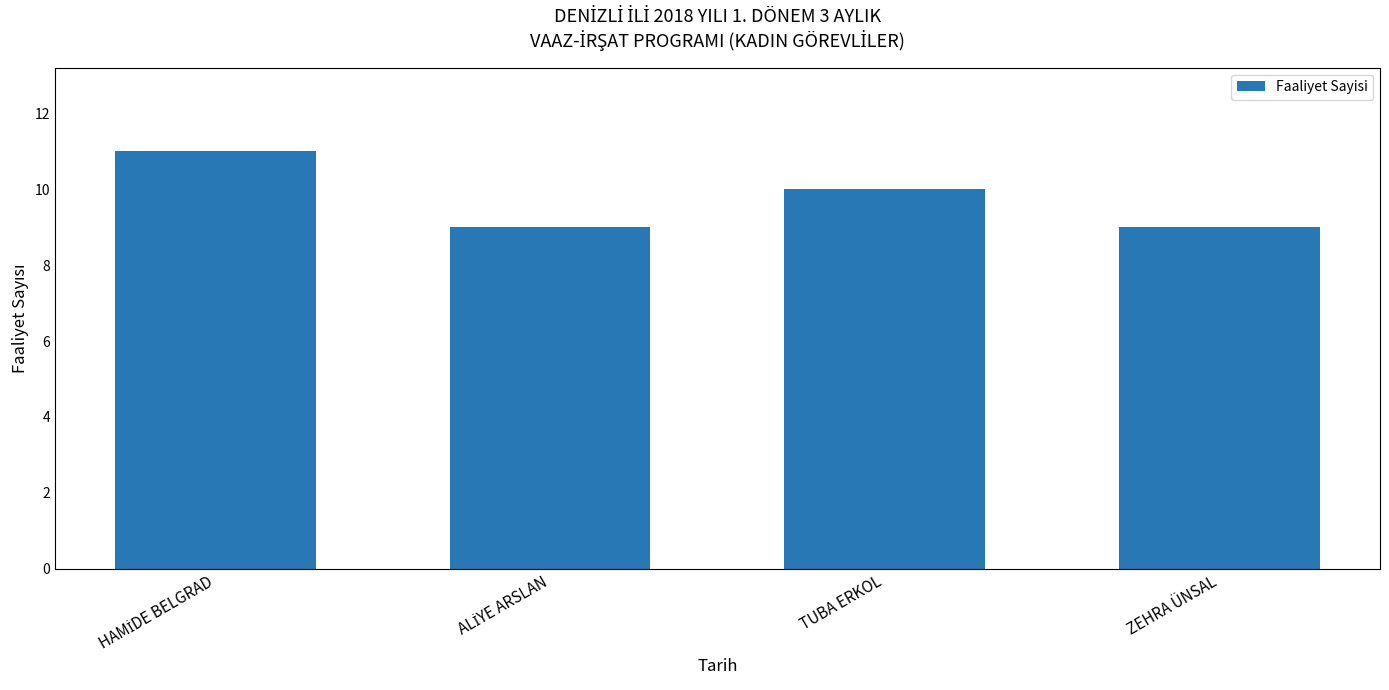

What value does the data have at TUBA ERKOL?

10